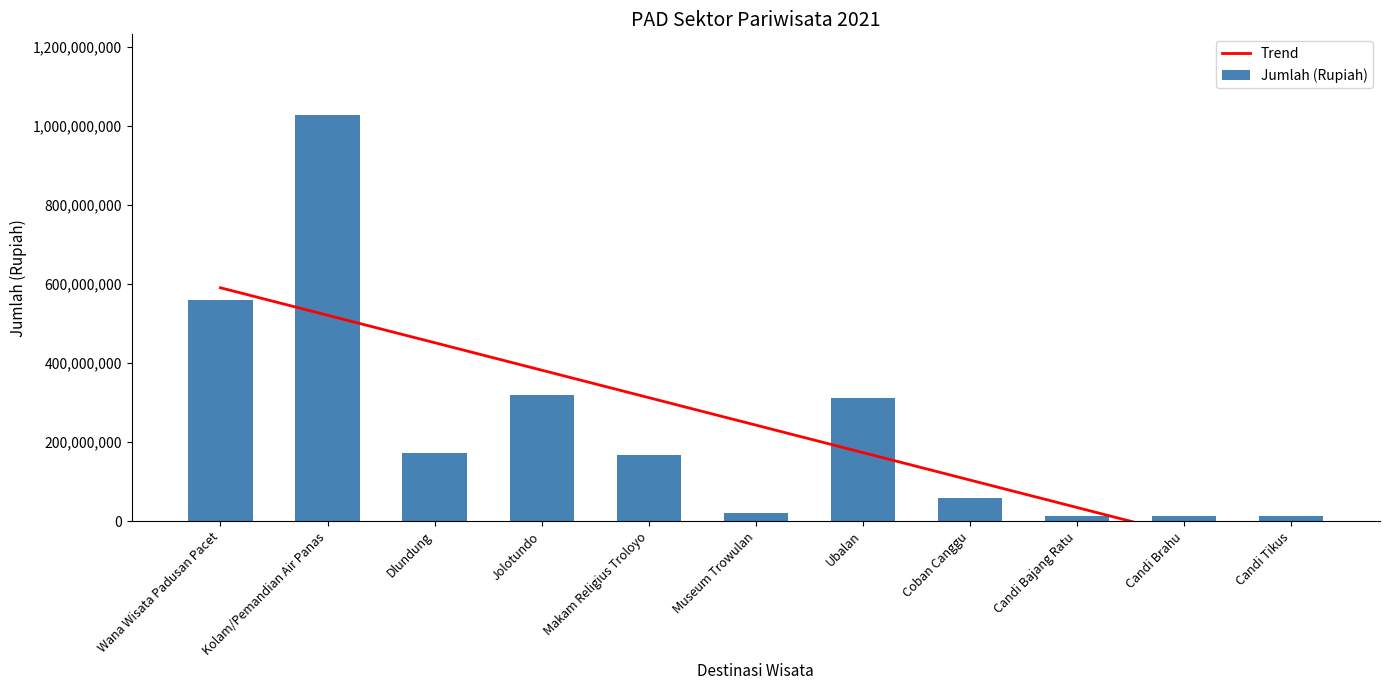

Count the number of data series in this chart.

2